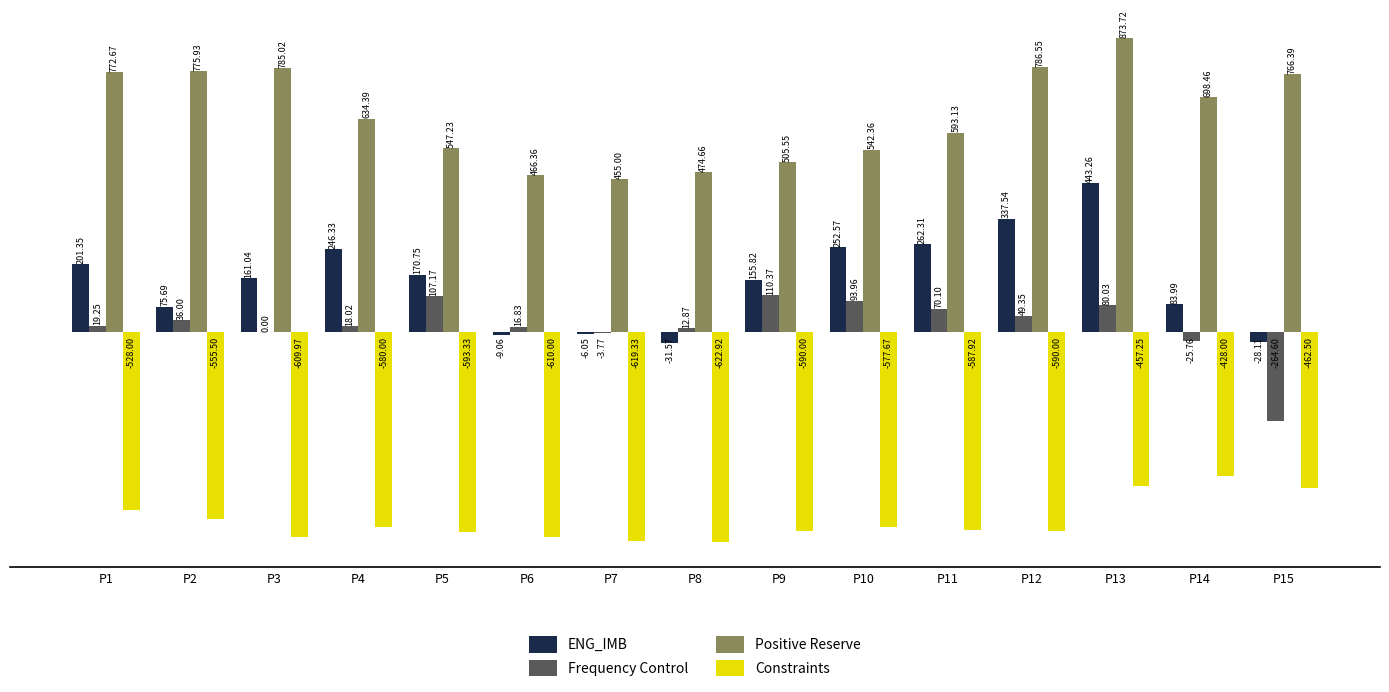

Where is Positive Reserve nearest to the value 664?

P4